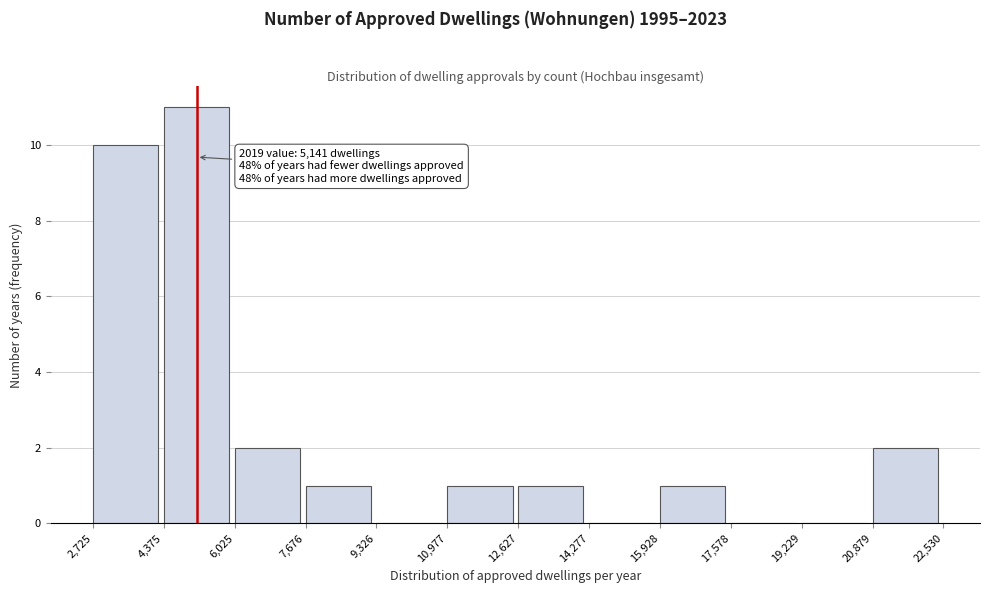

Which range on the x-axis has the tallest bar?

4,375 to 6,025